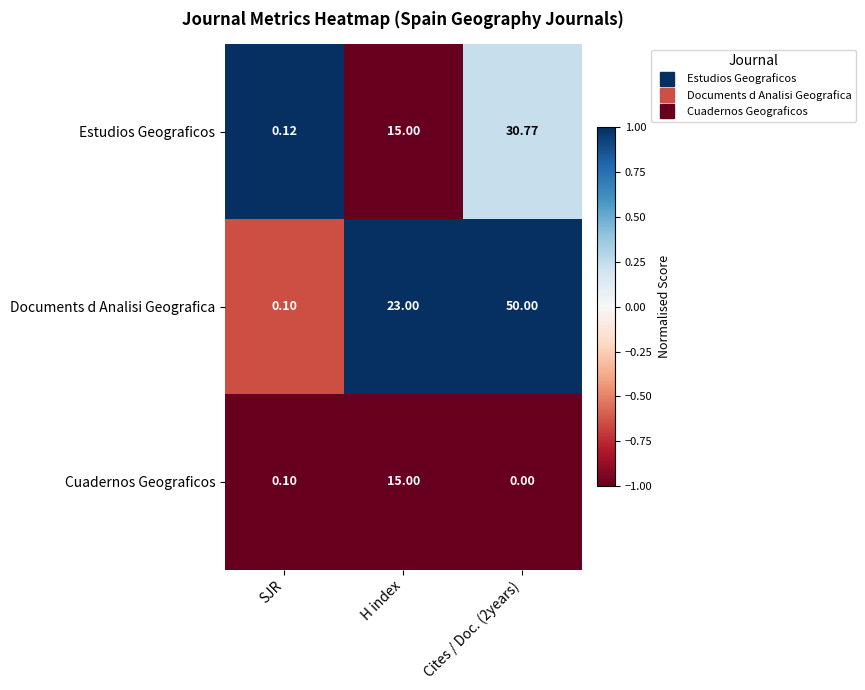

How many values in the Documents d Analisi Geografica series are below 23?

1